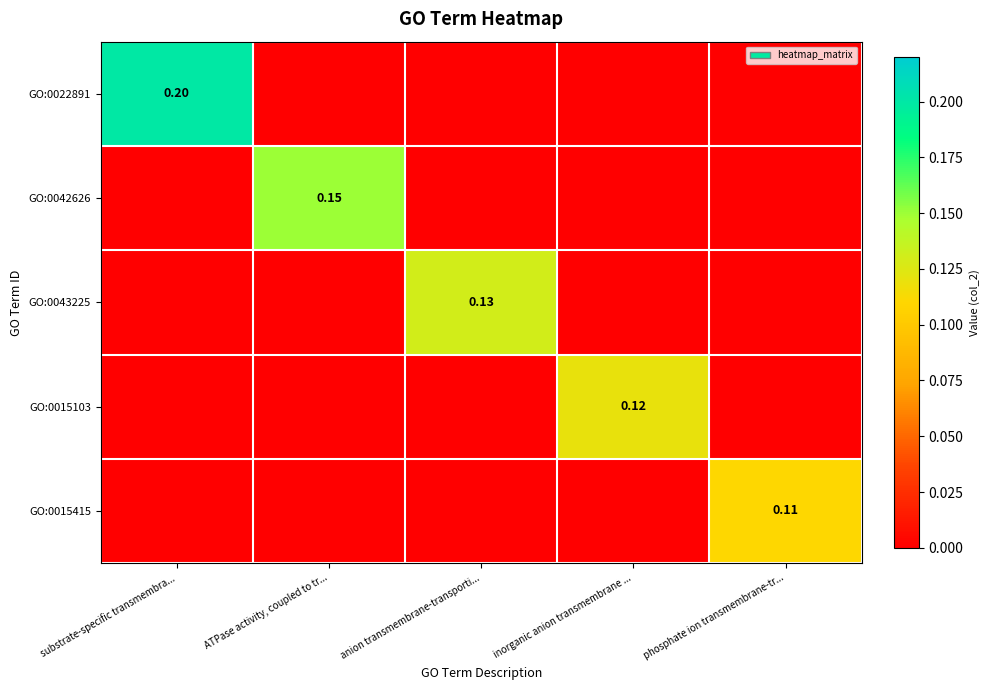

At which category does the chart reach its minimum across all series?

ATPase activity, coupled to tr...